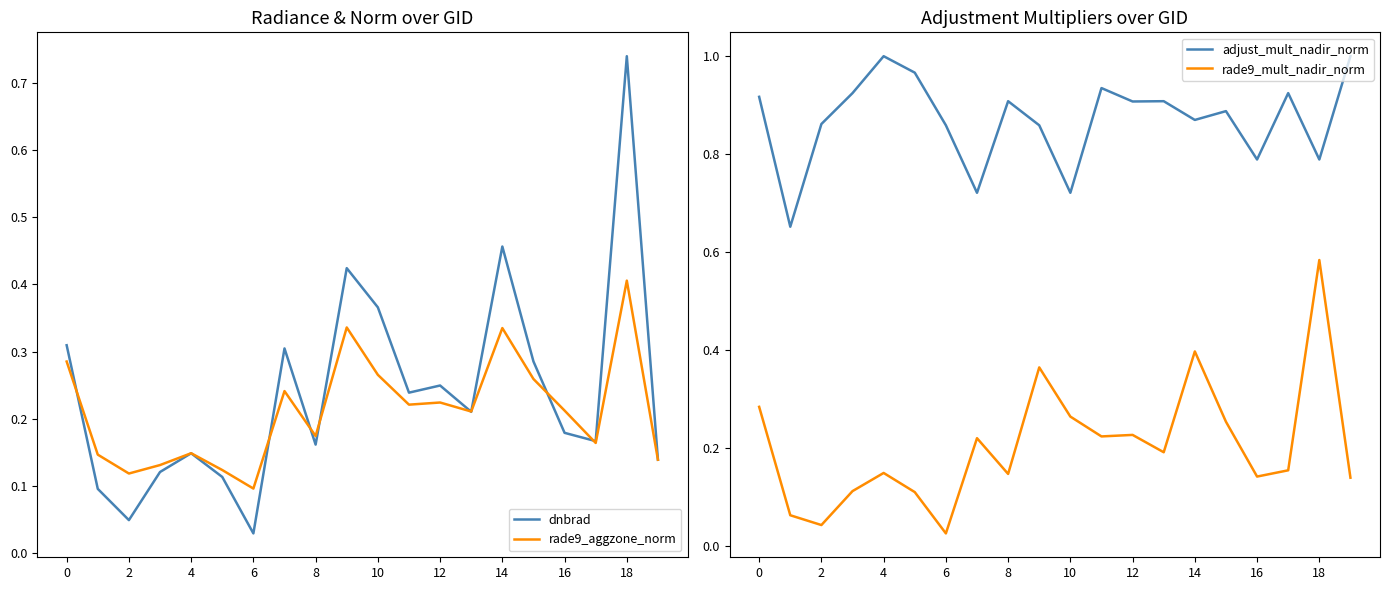

At which label does dnbrad reach its peak?

18